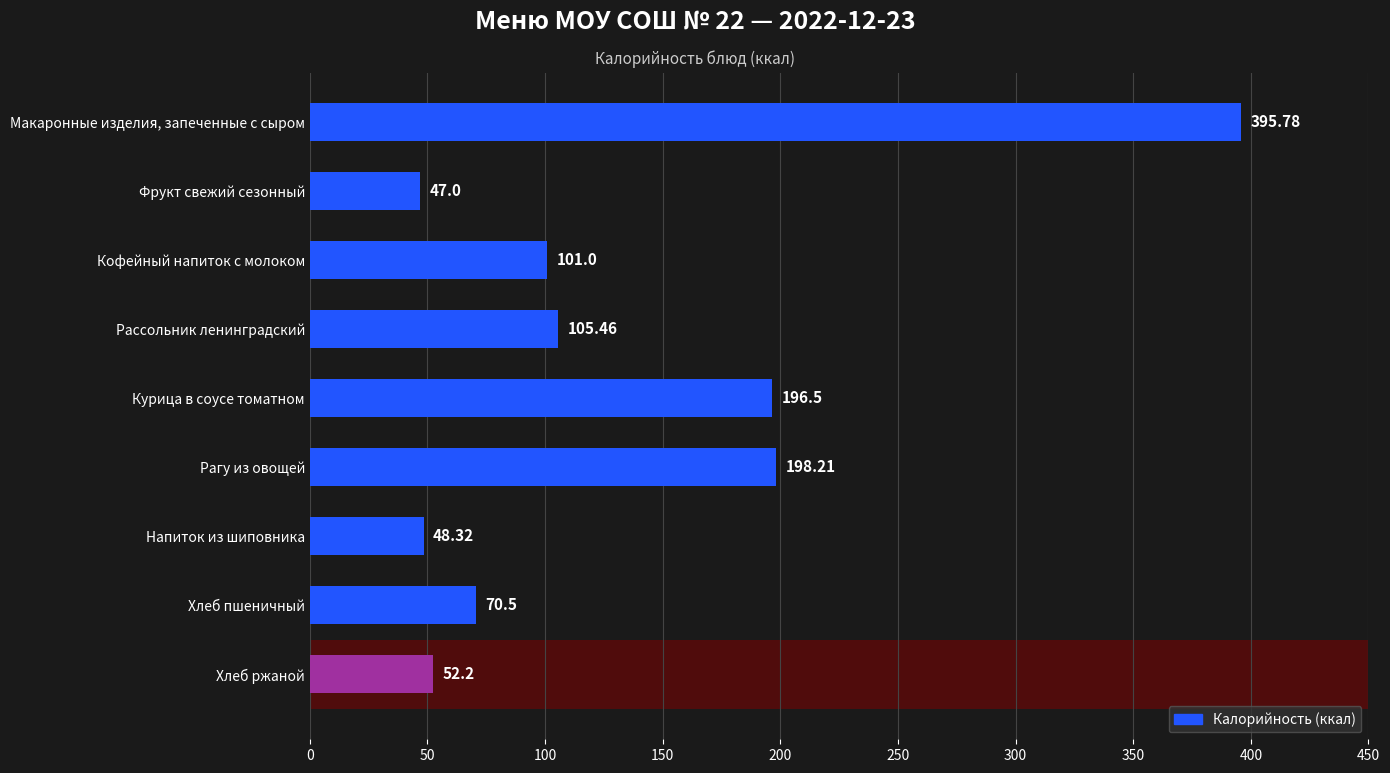

What is the sum of the values at Рассольник ленинградский and Рагу из овощей?

303.7